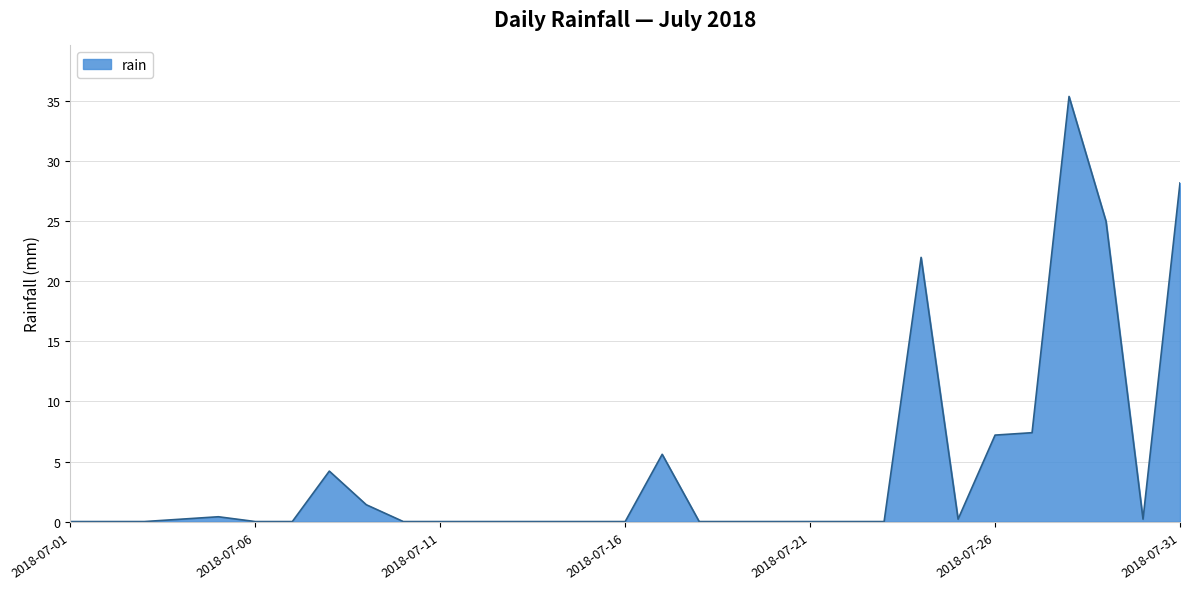

Reading right to left, what are all the values shown in this chart?

28.2	0.2	25.0	35.4	7.4	7.2	0.2	22.0	0.0	0.0	0.0	0.0	0.0	0.0	5.6	0.0	0.0	0.0	0.0	0.0	0.0	0.0	1.4	4.2	0.0	0.0	0.4	0.2	0.0	0.0	0.0